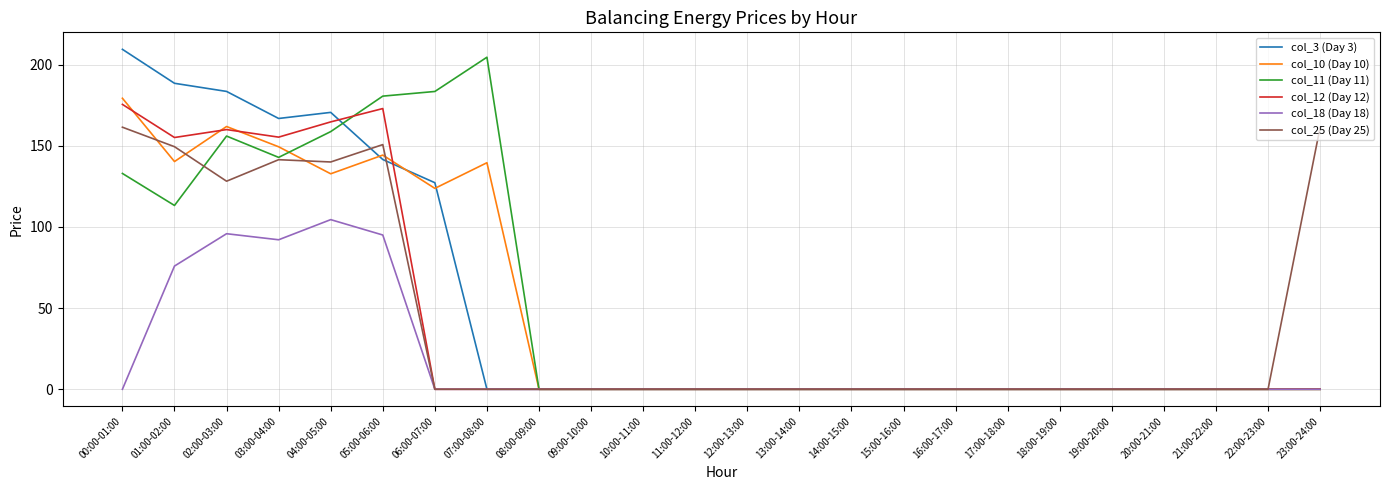

Where is col_11 (Day 11) nearest to the value 102?

01:00-02:00